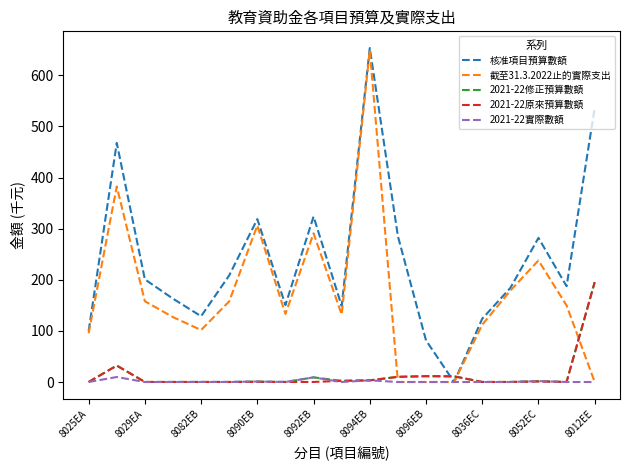

What is the maximum value shown in the chart?

653.4